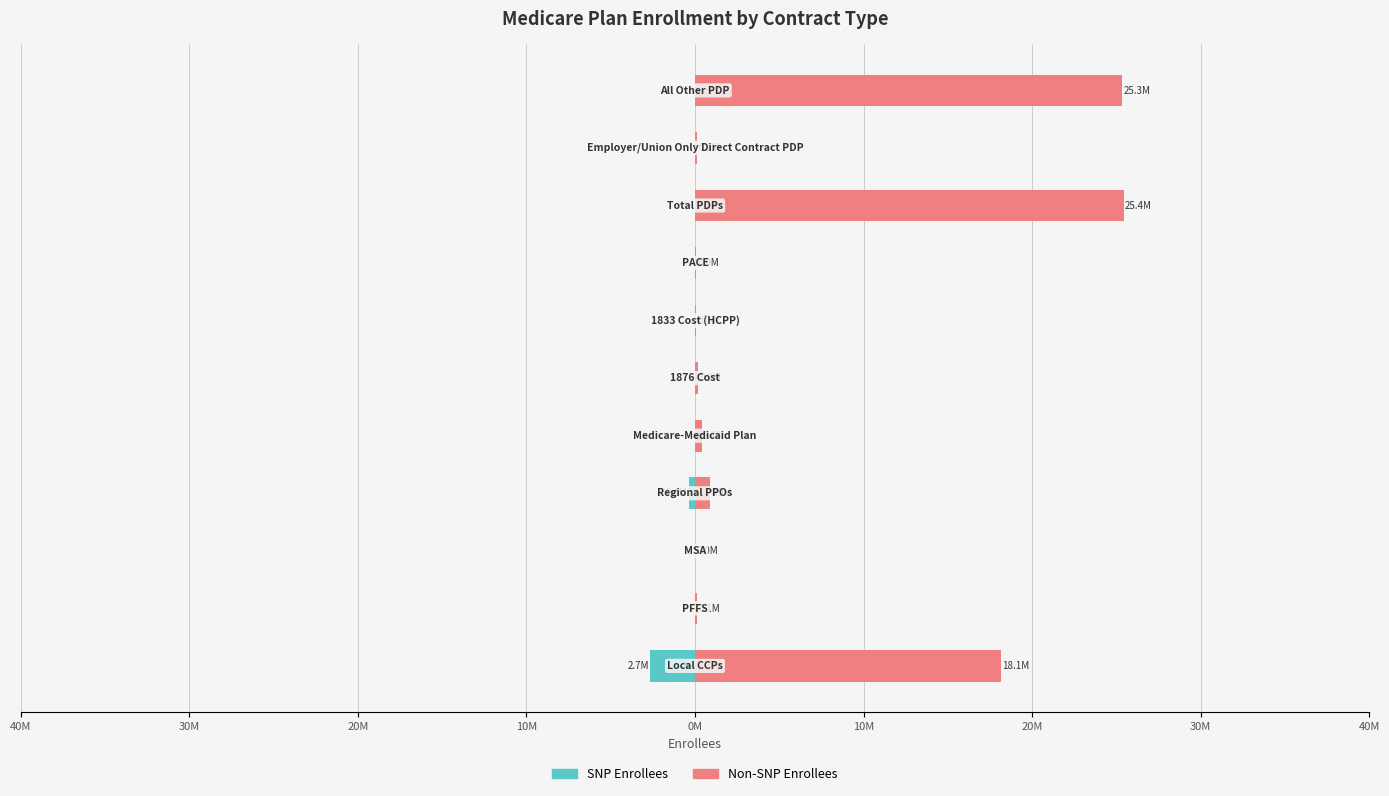

What is the difference between the maximum and minimum values in the Non-SNP Enrollees series?

25428518